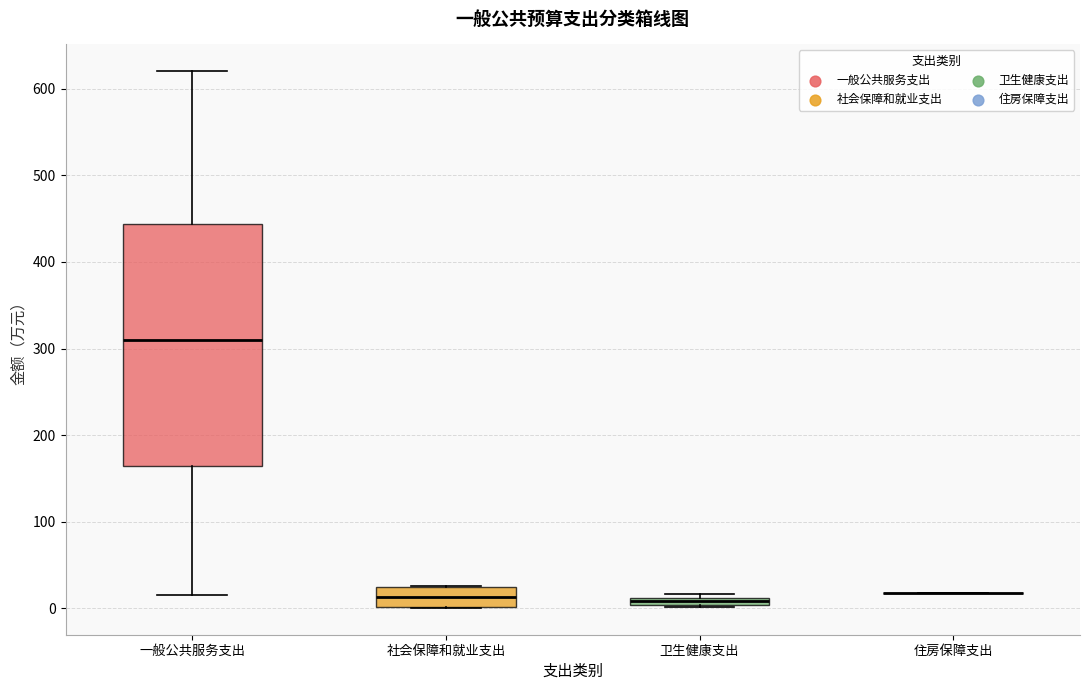

Which box is the tallest, from its lower edge to its upper edge?

一般公共服务支出